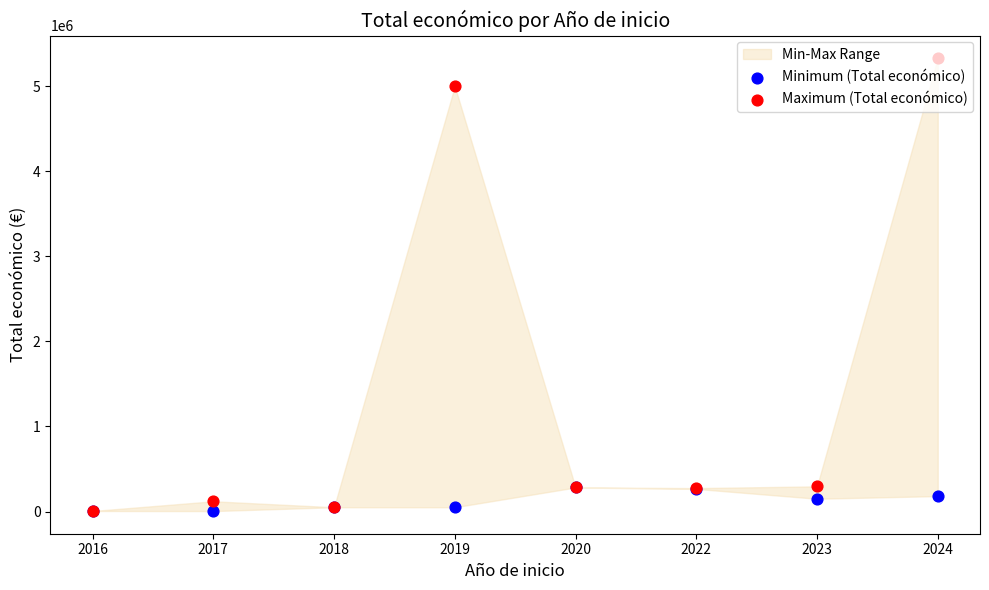

At how many categories does at least one series exceed 5151612?

1